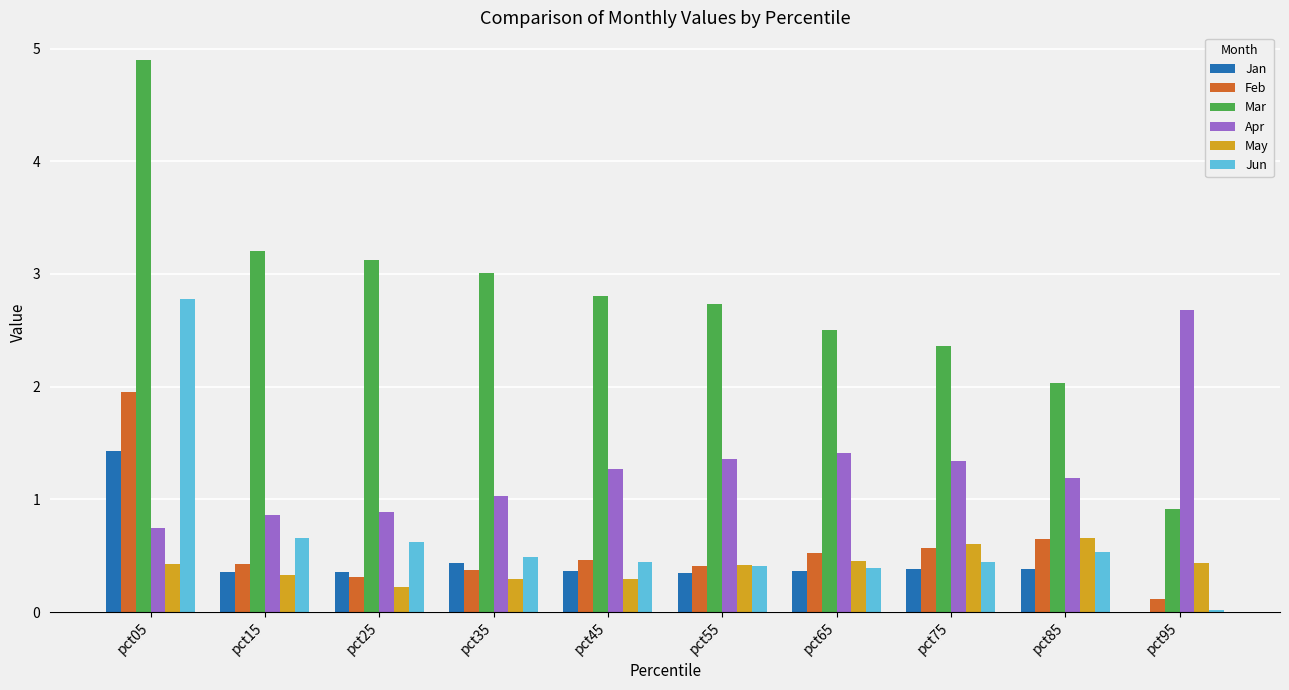

At which category is the sum across all series the highest?

pct05